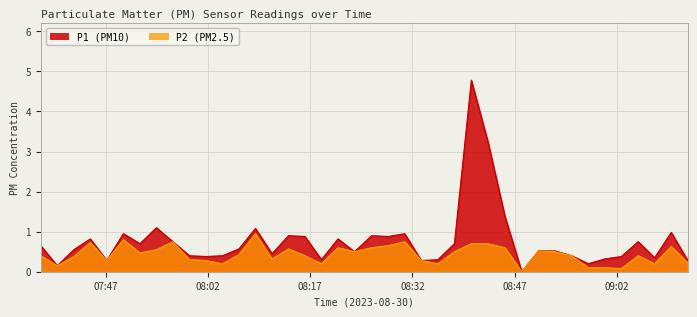

Reading left to right, extract all data points from this chart.

P1: 0.7	0.1	0.6	0.8	0.3	0.9	0.7	1.1	0.8	0.4	0.4	0.4	0.6	1.1	0.5	0.9	0.9	0.3	0.8	0.5	0.9	0.9	0.9	0.3	0.3	0.7	4.8	3.2	1.4	0.0	0.5	0.5	0.4	0.2	0.3	0.4	0.8	0.3	1.0	0.3
P2: 0.4	0.1	0.4	0.7	0.3	0.8	0.5	0.6	0.8	0.3	0.3	0.2	0.4	0.9	0.3	0.6	0.4	0.2	0.6	0.5	0.6	0.7	0.8	0.3	0.2	0.5	0.7	0.7	0.6	0.0	0.5	0.5	0.4	0.1	0.1	0.1	0.4	0.2	0.6	0.2